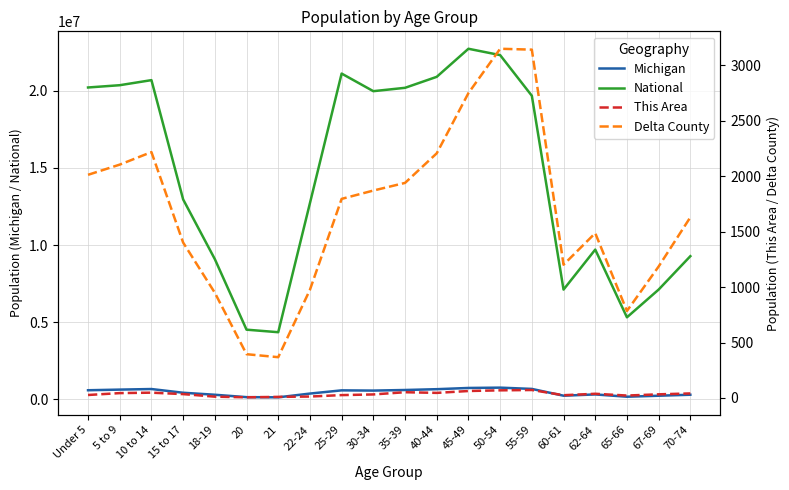

Reading left to right, what are all the values shown in this chart?

Michigan: 596286	637784	675216	434782	304817	149350	138484	381238	589583	574566	612493	665481	744581	765452	683186	243067	325744	177313	241312	306084
National: 20201362	20348657	20677194	12954254	9086089	4519129	4354294	12712576	21101849	19962099	20179642	20890964	22708591	22298125	19664805	7113727	9704197	5319902	7115361	9278166
This Area: 27	44	48	35	12	6	10	13	26	32	52	46	63	69	72	25	38	22	33	41
Delta County: 2013	2105	2218	1402	949	395	368	976	1796	1871	1940	2207	2750	3150	3142	1202	1487	785	1186	1630